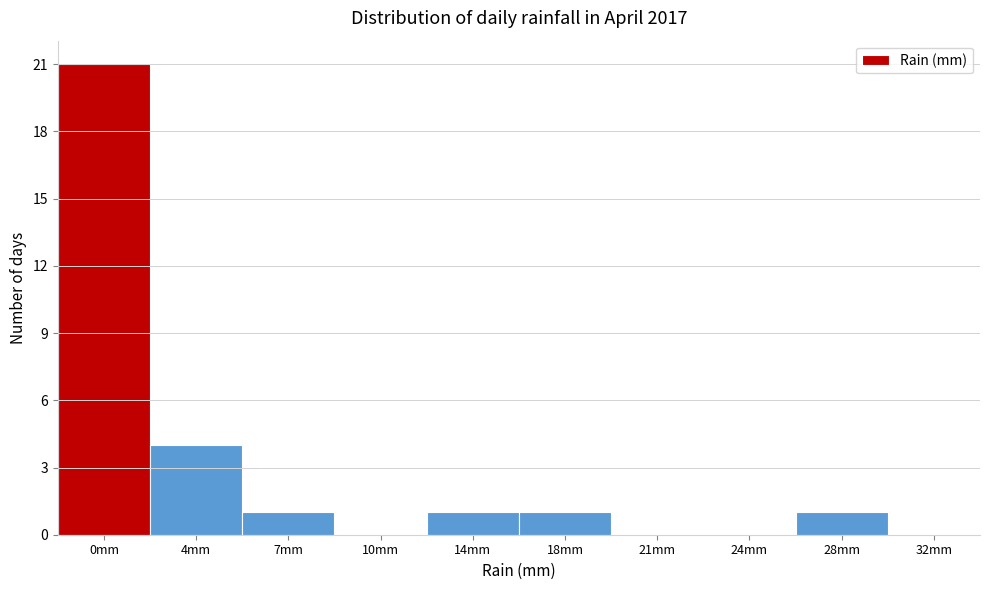

Reading left to right, list all the values displayed in this chart.

0mm=21	4mm=4	7mm=1	10mm=0	14mm=1	18mm=1	21mm=0	24mm=0	28mm=1	32mm=0